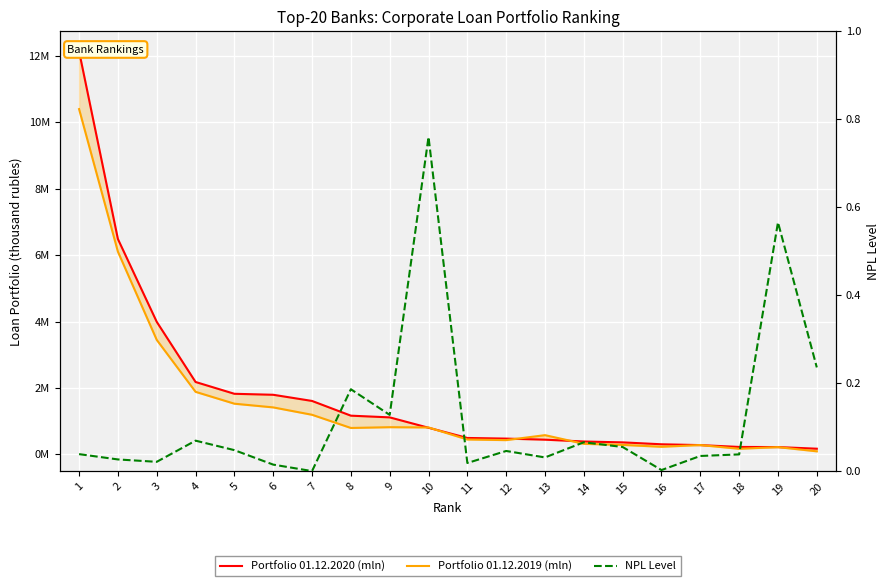

What is the highest value of the NPL Level series?

0.8